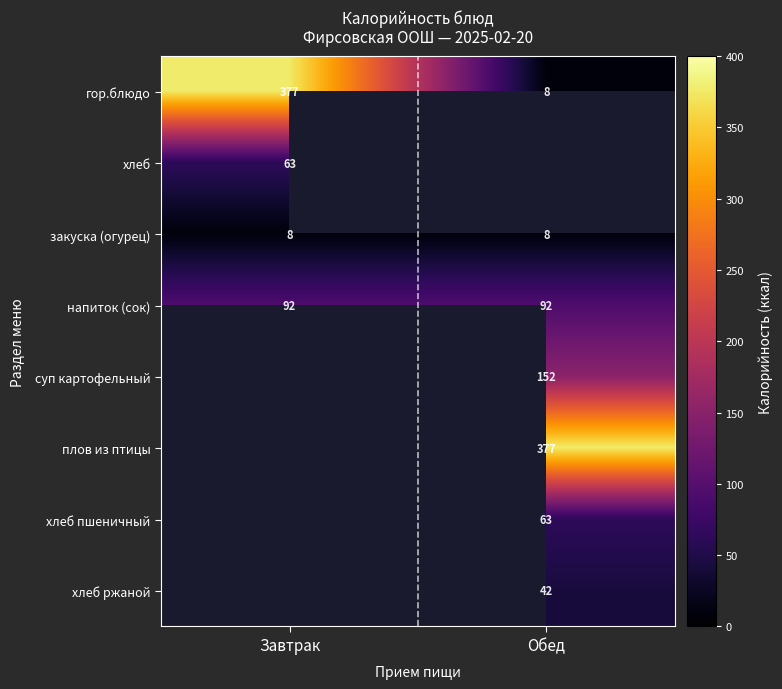

Is the value of закуска (огурец) at Обед greater than the value of напиток (сок) at Обед?

No